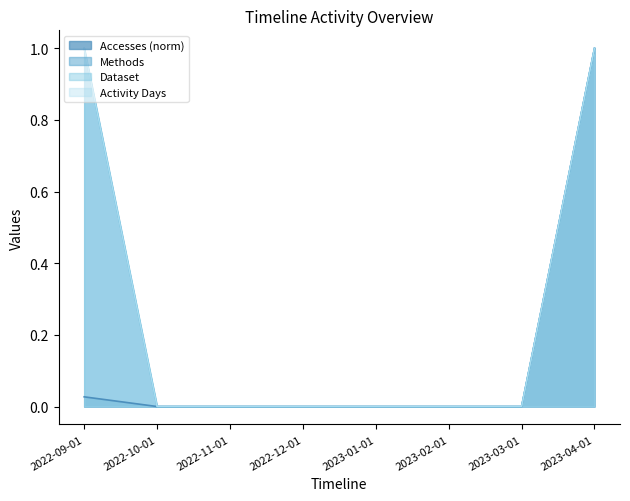

Reading left to right, what are all the values shown in this chart?

Accesses: 2022-09-01=0.0	2022-10-01=0.0	2022-11-01=0.0	2022-12-01=0.0	2023-01-01=0.0	2023-02-01=0.0	2023-03-01=0.0	2023-04-01=1.0
Methods: 2022-09-01=1.0	2022-10-01=0.0	2022-11-01=0.0	2022-12-01=0.0	2023-01-01=0.0	2023-02-01=0.0	2023-03-01=0.0	2023-04-01=1.0
Dataset: 2022-09-01=1.0	2022-10-01=0.0	2022-11-01=0.0	2022-12-01=0.0	2023-01-01=0.0	2023-02-01=0.0	2023-03-01=0.0	2023-04-01=1.0
Activity Days: 2022-09-01=1.0	2022-10-01=0.0	2022-11-01=0.0	2022-12-01=0.0	2023-01-01=0.0	2023-02-01=0.0	2023-03-01=0.0	2023-04-01=1.0